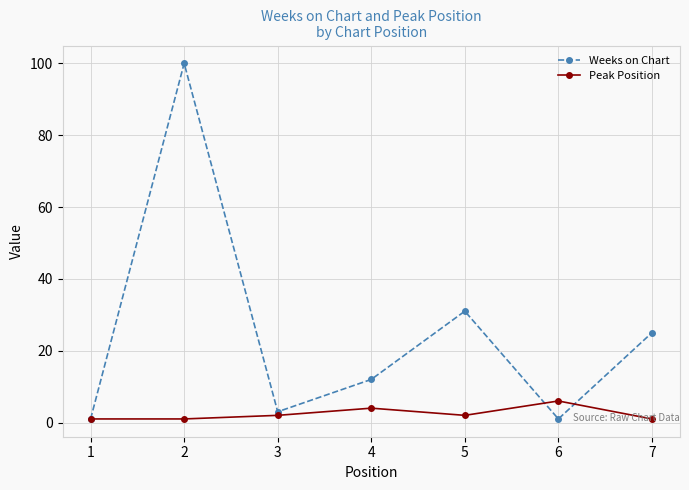

Rank the series by their maximum value, from lowest to highest.

Peak Position, Weeks on Chart